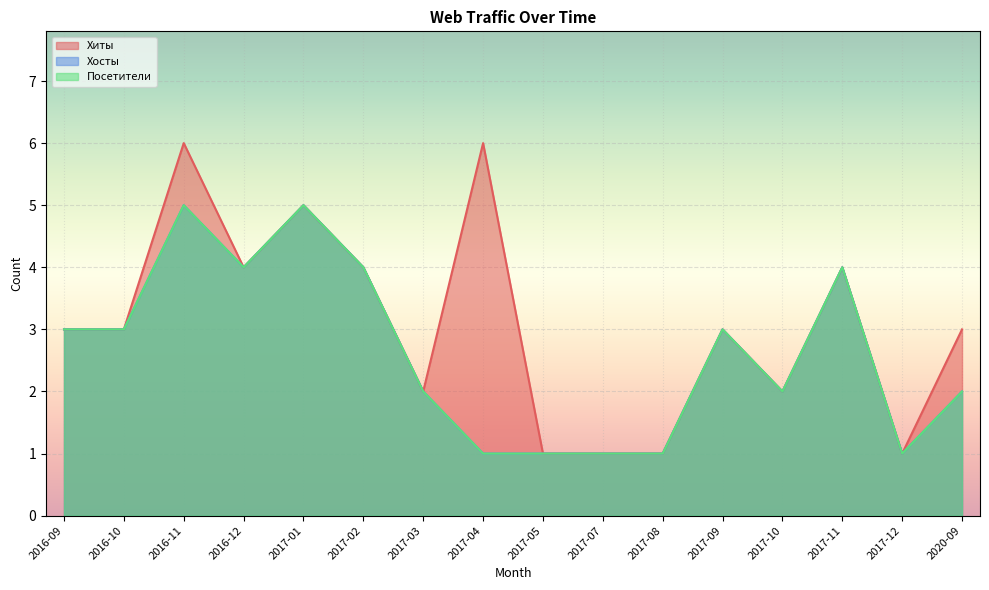

How many interior local valleys does the Хиты series have?

4